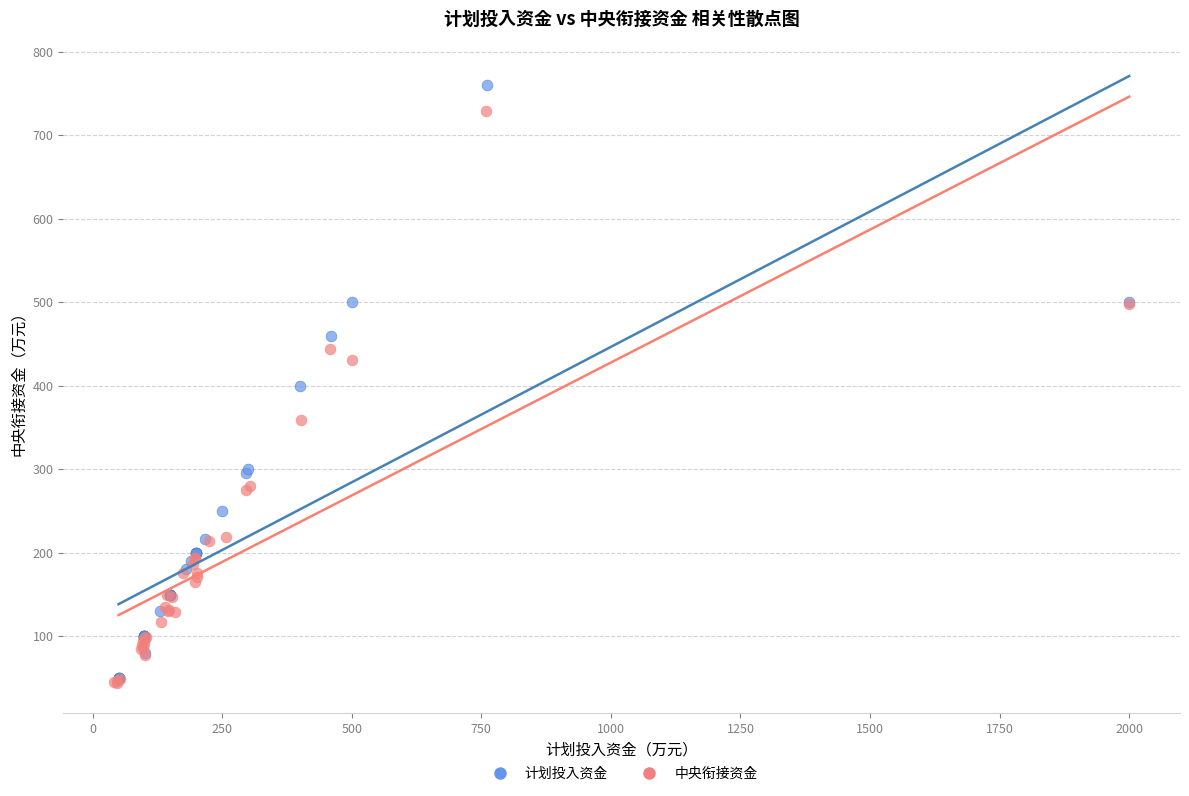

Which series has the largest Y range (max minus min)?

计划投入资金